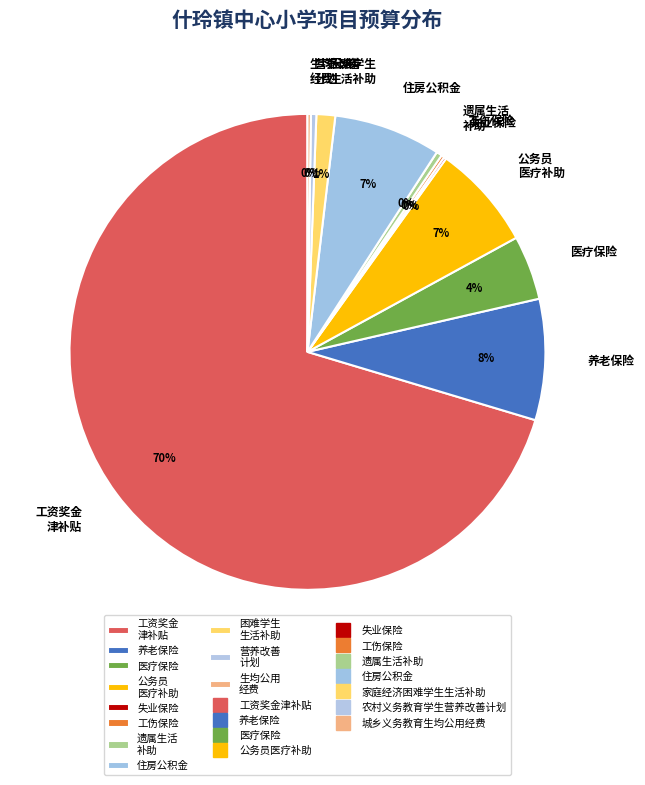

Between 工资奖金 津补贴 and 住房公积金, which is larger?

工资奖金 津补贴